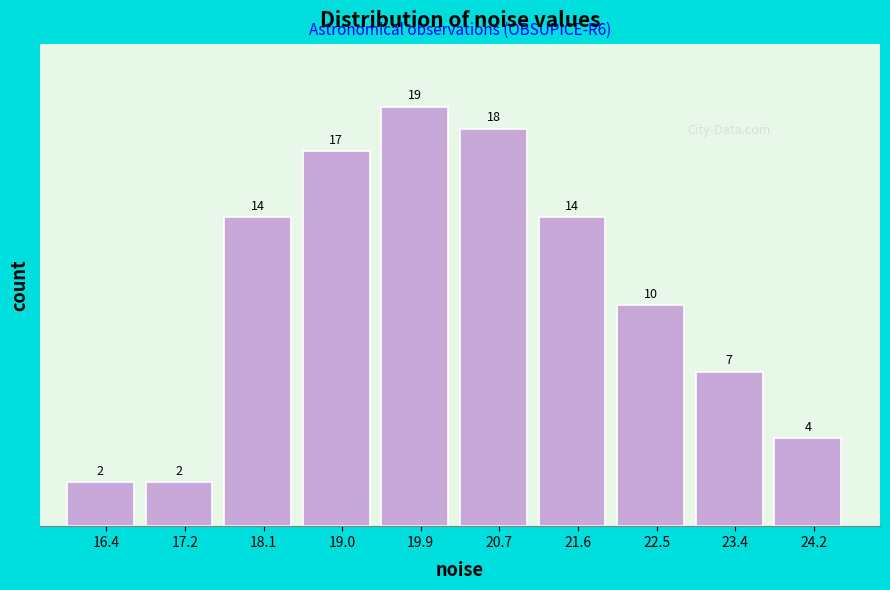

Reading left to right, transcribe this chart: for each bar, give the range it covers on the x-axis and its height. The bar edges are not printed on the chart, so give them approximately, as read against the axis.

15.9 to 16.8: 2
16.8 to 17.7: 2
17.7 to 18.6: 14
18.6 to 19.4: 17
19.4 to 20.3: 19
20.3 to 21.2: 18
21.2 to 22.1: 14
22.1 to 22.9: 10
22.9 to 23.8: 7
23.8 to 24.7: 4